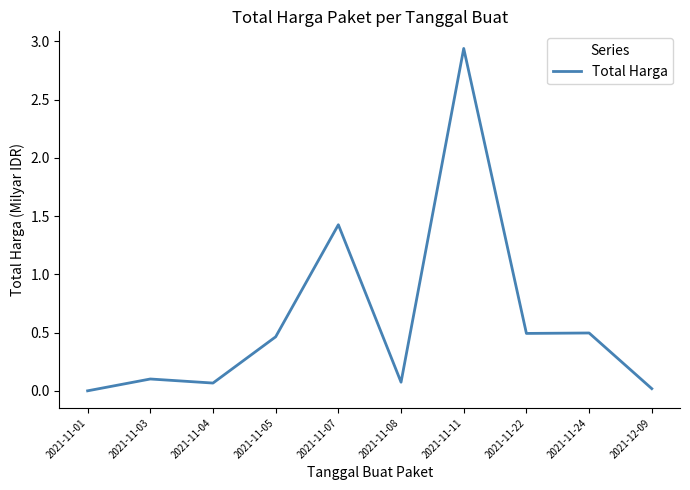

At which category does the data reach its first local peak?

2021-11-03